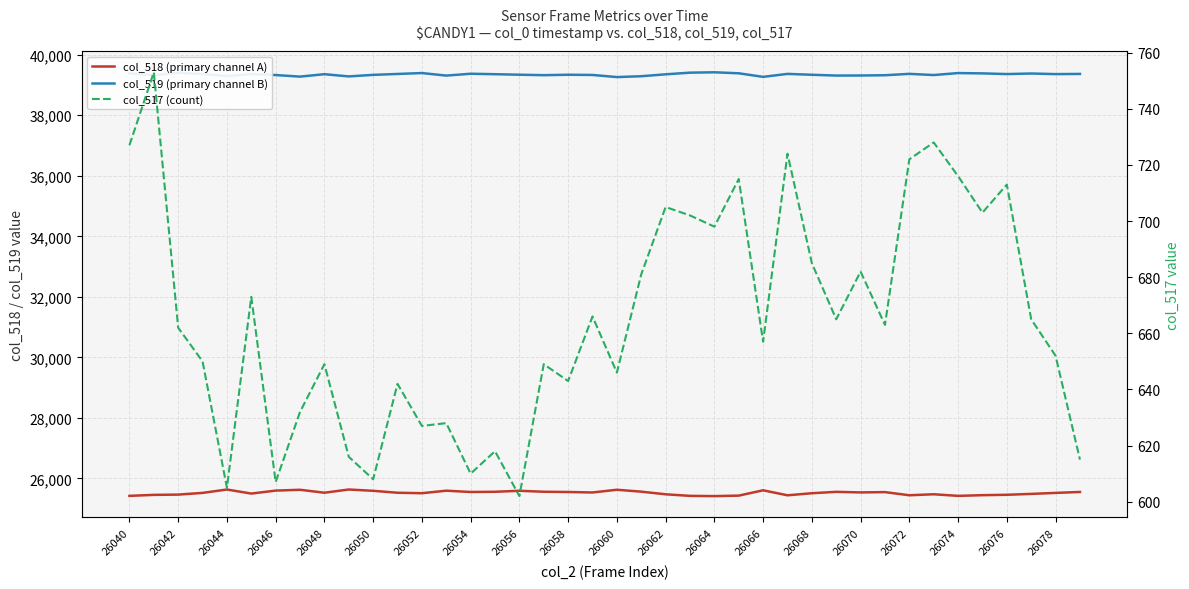

List the series in order of their peak value, lowest first.

col_517 (count), col_518 (primary channel A), col_519 (primary channel B)